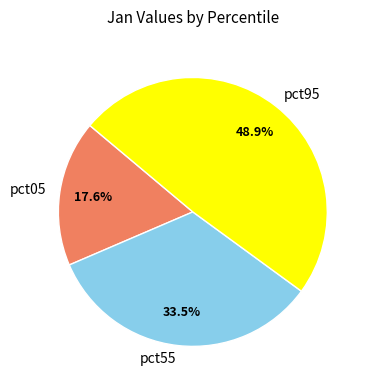

Combined, what portion of the pie is pct05 and pct95?

66.5%